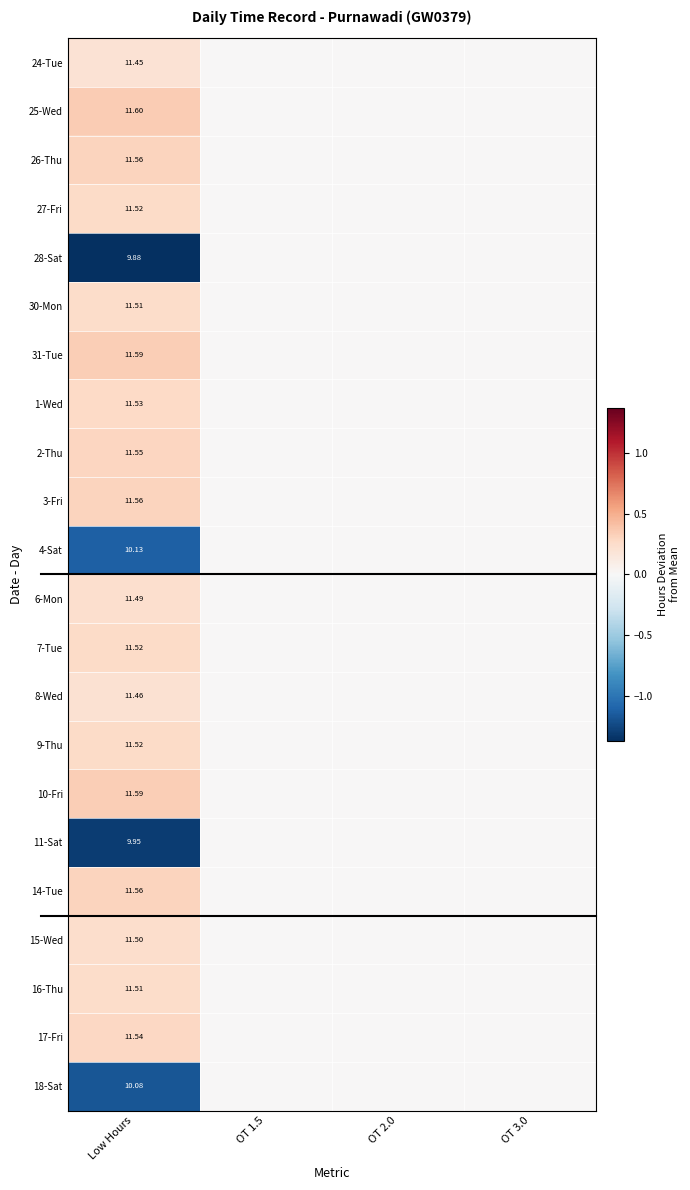

At which category does the chart reach its peak across all series?

Low Hours